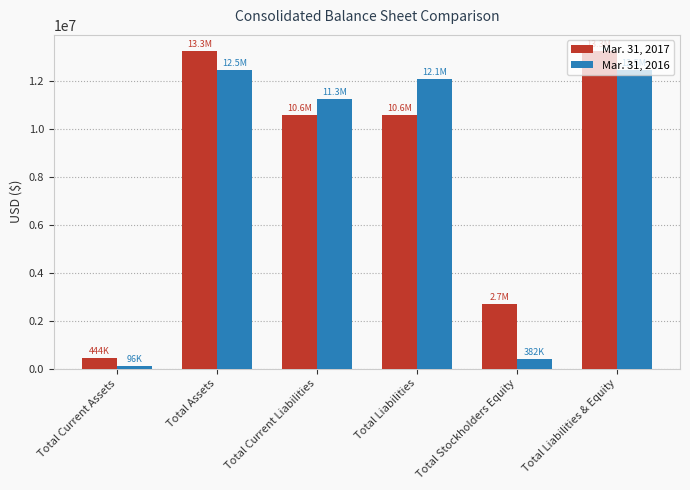

Between Total Current Assets and Total Liabilities & Equity, which series saw the biggest shift?

Mar. 31, 2017